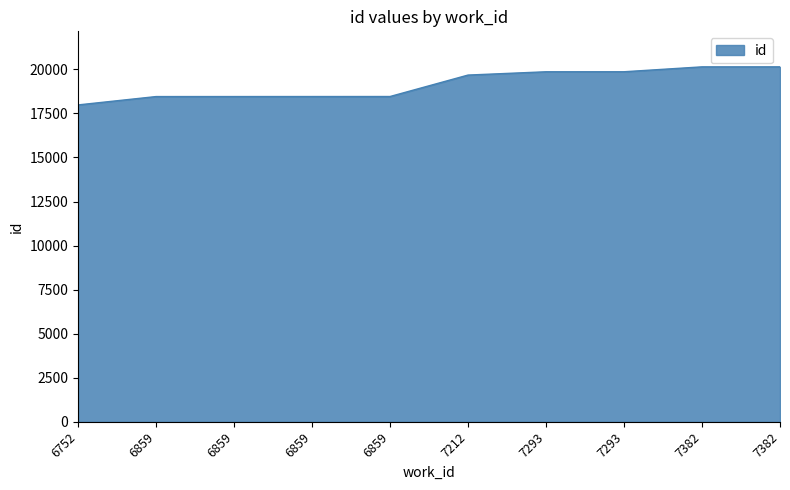

Where does the data first go above 19674?

7293